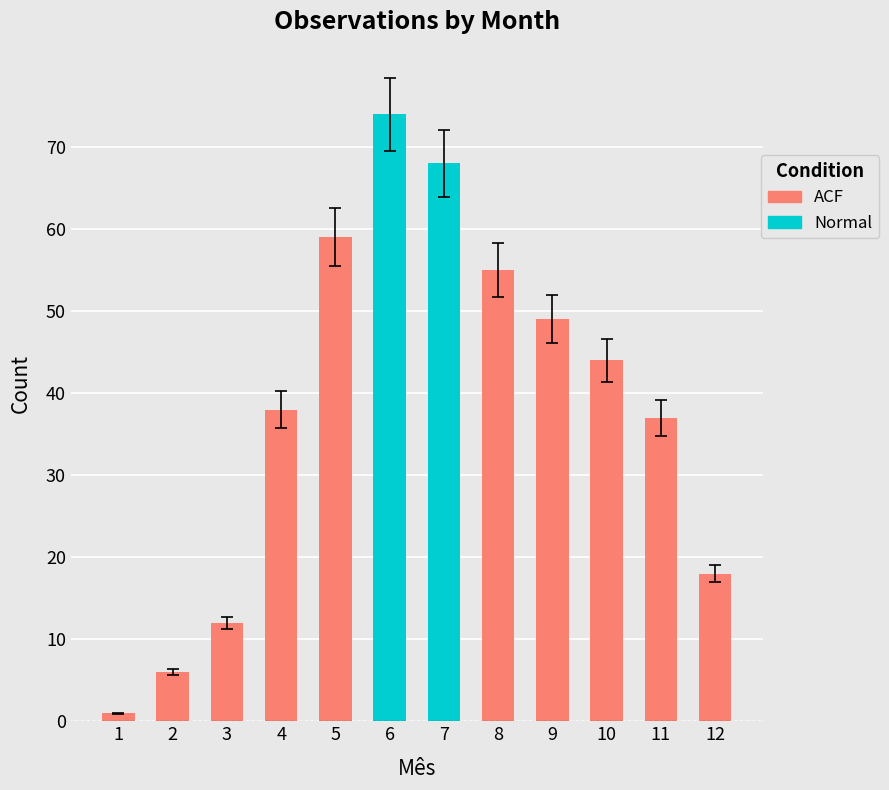

What is the value of the 12th bar from the left?

18